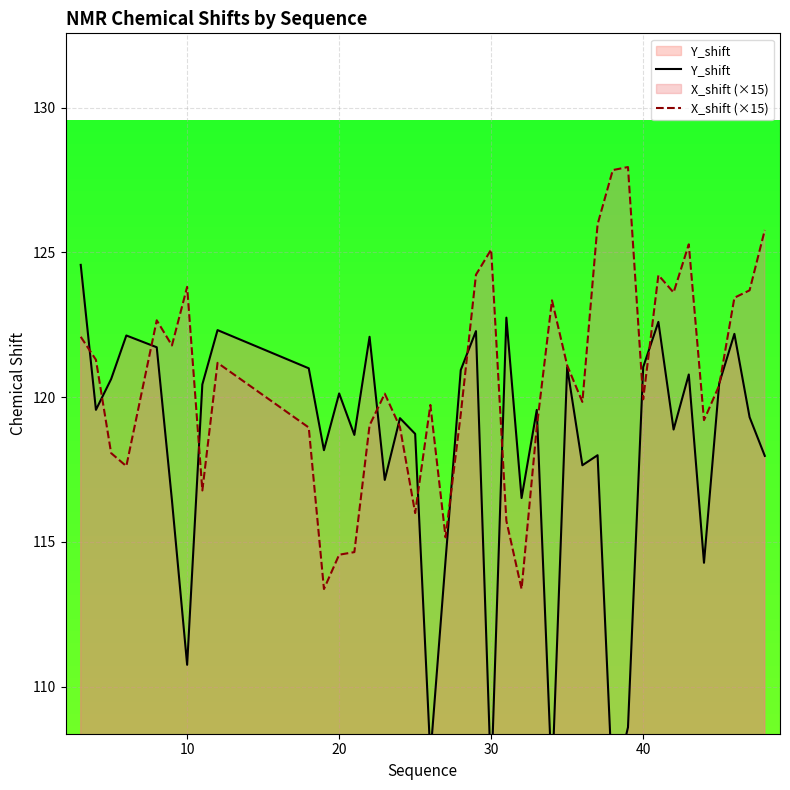

Which series ends up on top after the final intersection of Y_shift and X_shift (×15)?

X_shift (×15)